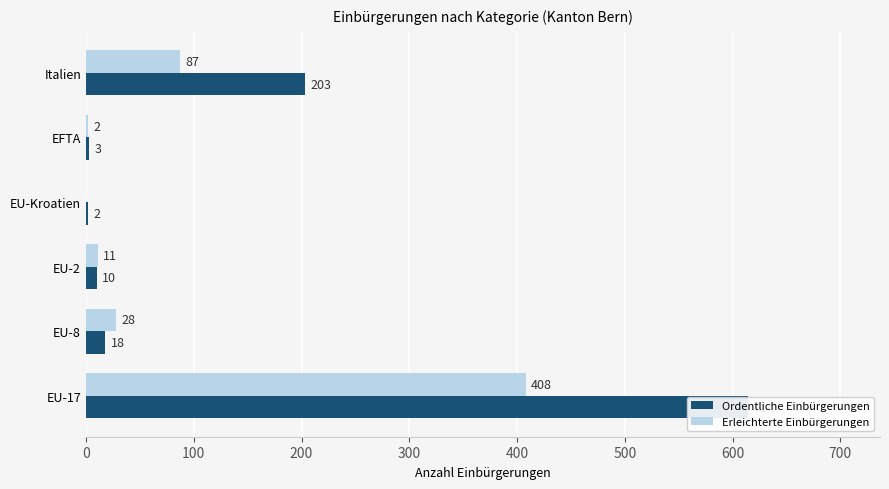

Read the Erleichterte Einbürgerungen value at EFTA.

2